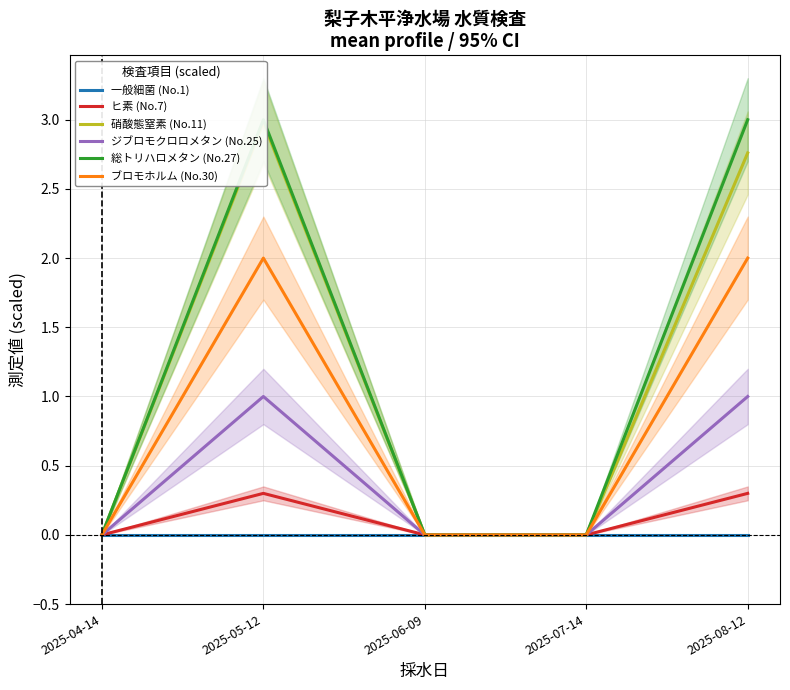

Which series has the largest range (max minus min)?

総トリハロメタン (No.27)